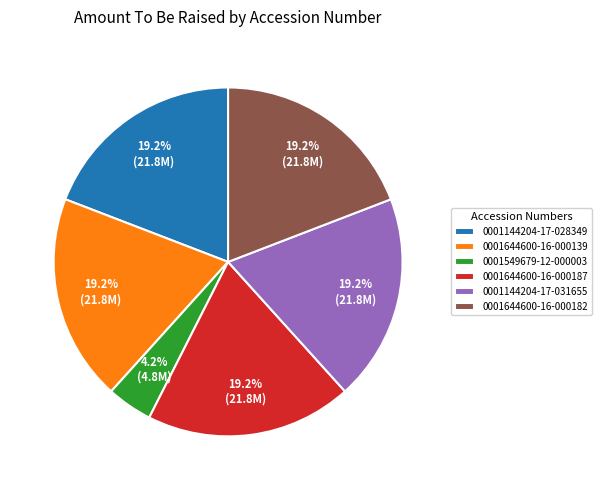

How much of the chart is everything except 0001644600-16-000187?

80.8%